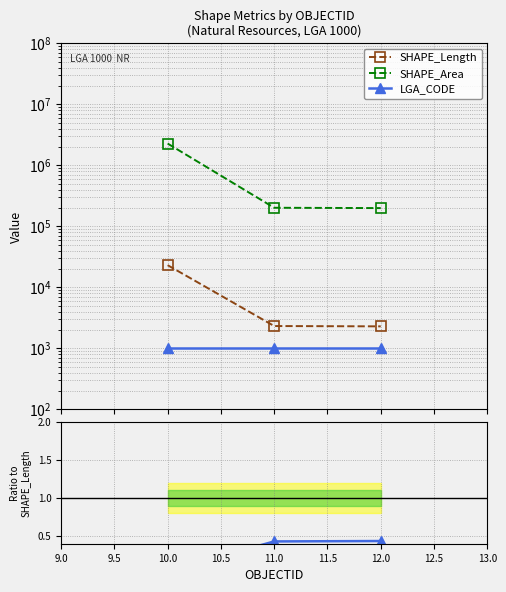

Between 11.0 and 12.0, which series saw the biggest shift?

SHAPE_Area